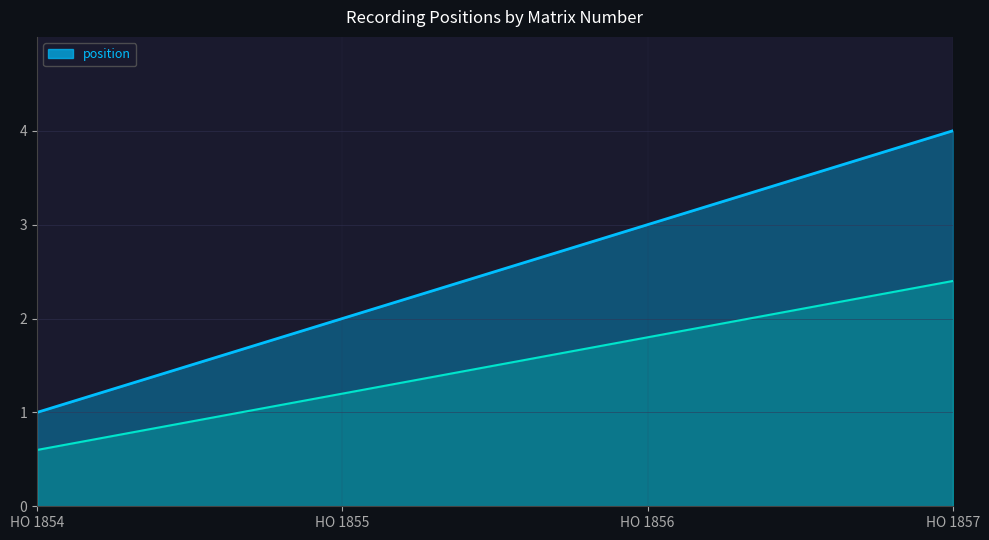

List the labels in order of value, smallest first.

HO 1854, HO 1855, HO 1856, HO 1857